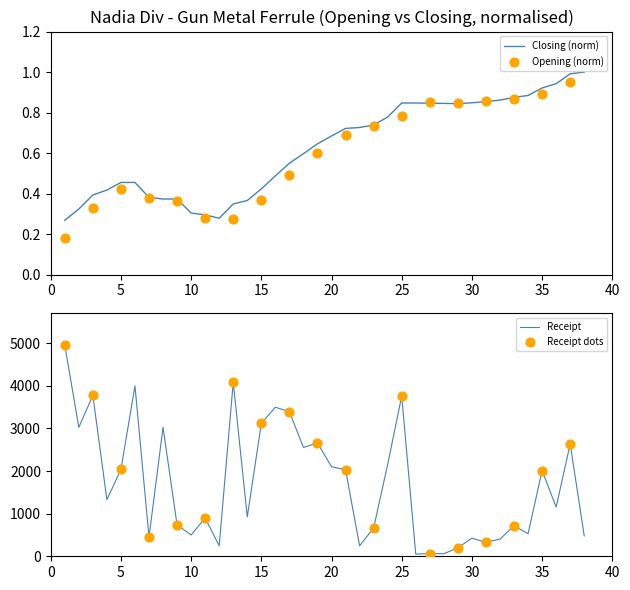

Which series has the largest Y range (max minus min)?

Receipt